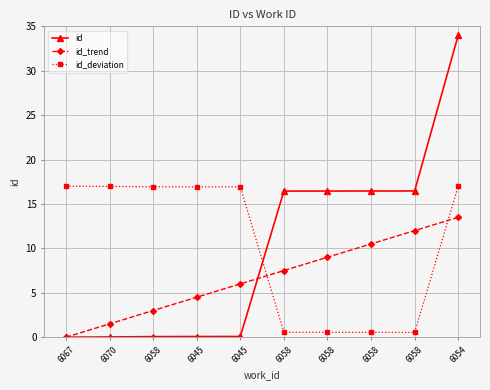

Where is id nearest to the value 17?

6058